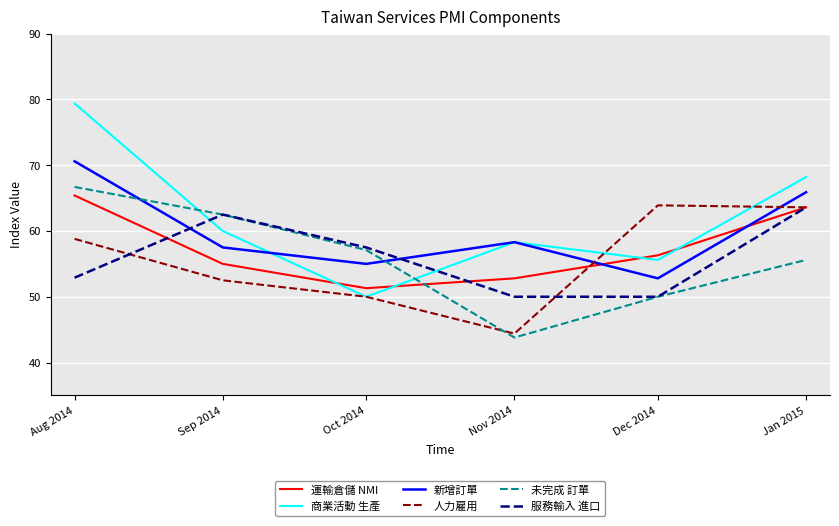

How many values in the 運輸倉儲 NMI series exceed 56?

3